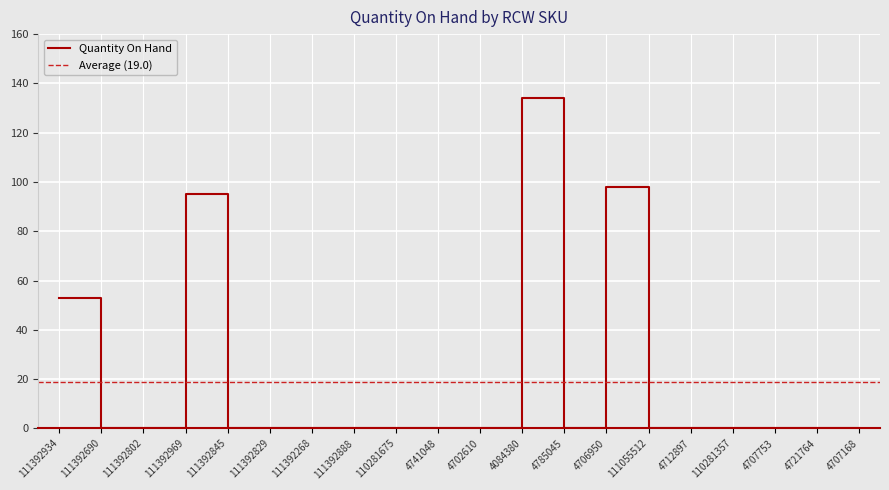

Which has a higher value, 4721764 or 4706950?

4706950